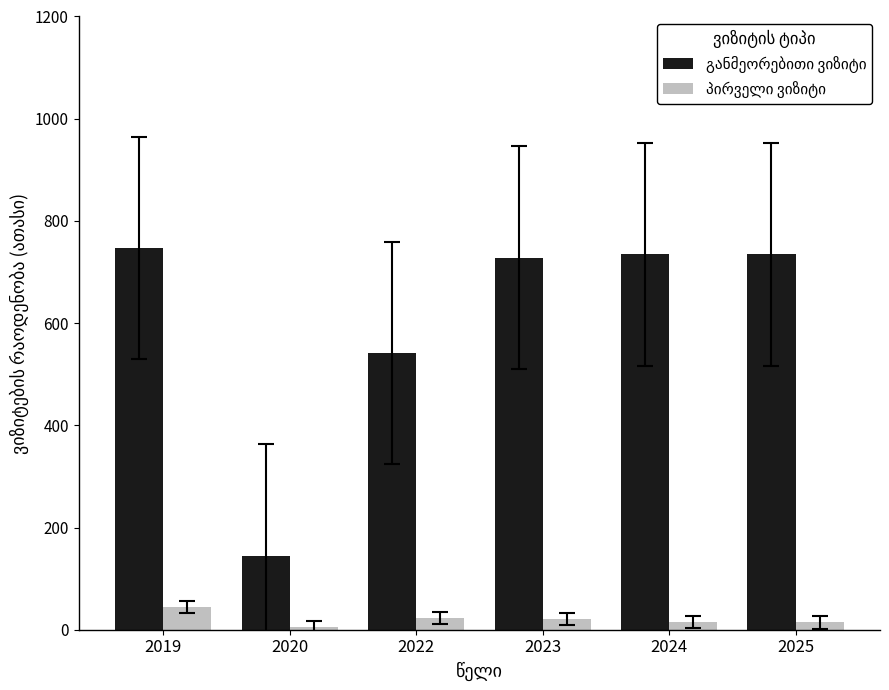

At how many categories does at least one series exceed 394?

5